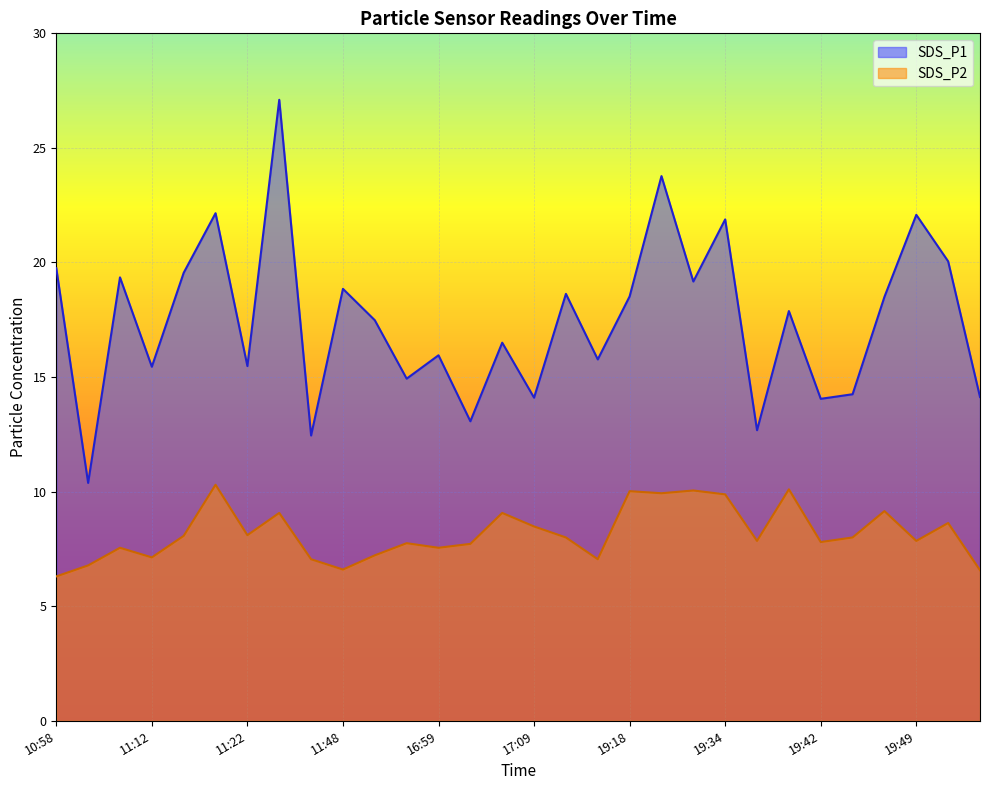

Reading left to right, transcribe all the data shown in this chart.

SDS_P1: 10:58=19.8	11:06=10.4	11:09=19.4	11:12=15.4	11:14=19.6	11:17=22.1	11:22=15.5	11:43=27.1	11:46=12.4	11:48=18.9	11:51=17.5	11:53=14.9	16:59=15.9	17:04=13.1	17:06=16.5	17:09=14.1	17:22=18.6	17:24=15.8	19:18=18.5	19:29=23.8	19:32=19.2	19:34=21.9	19:37=12.7	19:39=17.9	19:42=14.1	19:44=14.2	19:46=18.5	19:49=22.1	19:52=20.1	19:55=14.1
SDS_P2: 10:58=6.3	11:06=6.8	11:09=7.5	11:12=7.1	11:14=8.1	11:17=10.3	11:22=8.1	11:43=9.1	11:46=7.0	11:48=6.6	11:51=7.2	11:53=7.8	16:59=7.5	17:04=7.7	17:06=9.1	17:09=8.5	17:22=8.0	17:24=7.0	19:18=10.0	19:29=9.9	19:32=10.1	19:34=9.9	19:37=7.8	19:39=10.1	19:42=7.8	19:44=8.0	19:46=9.2	19:49=7.8	19:52=8.6	19:55=6.6